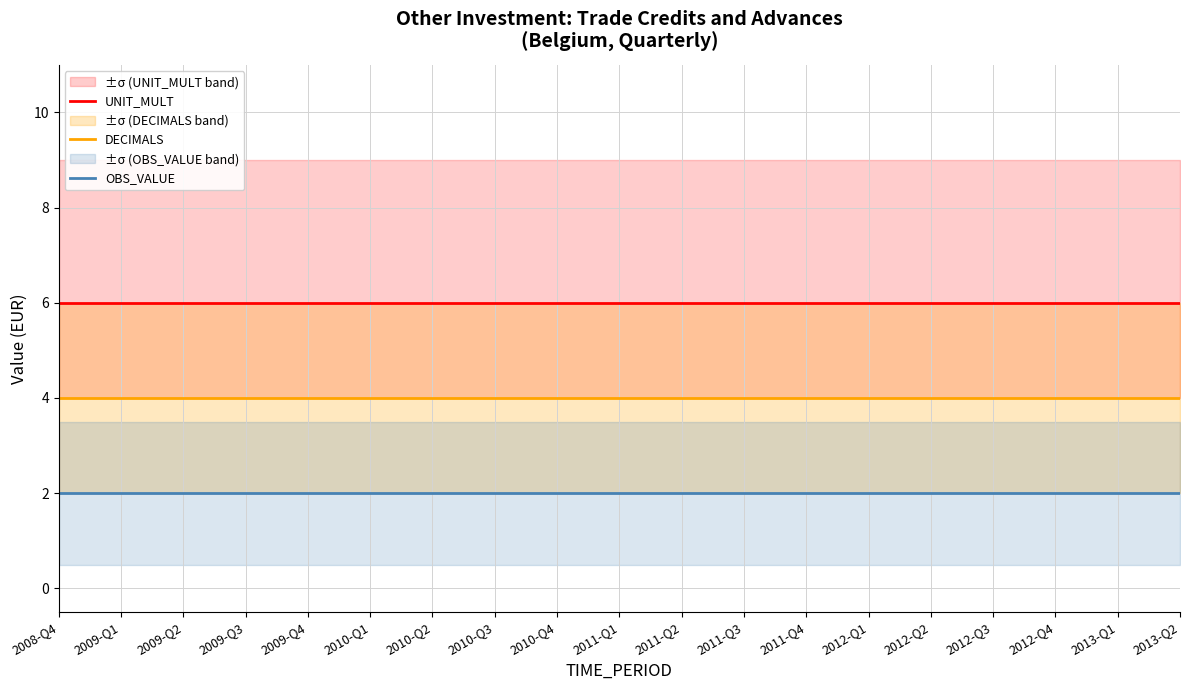

True or false: DECIMALS and UNIT_MULT cross at least once.

False